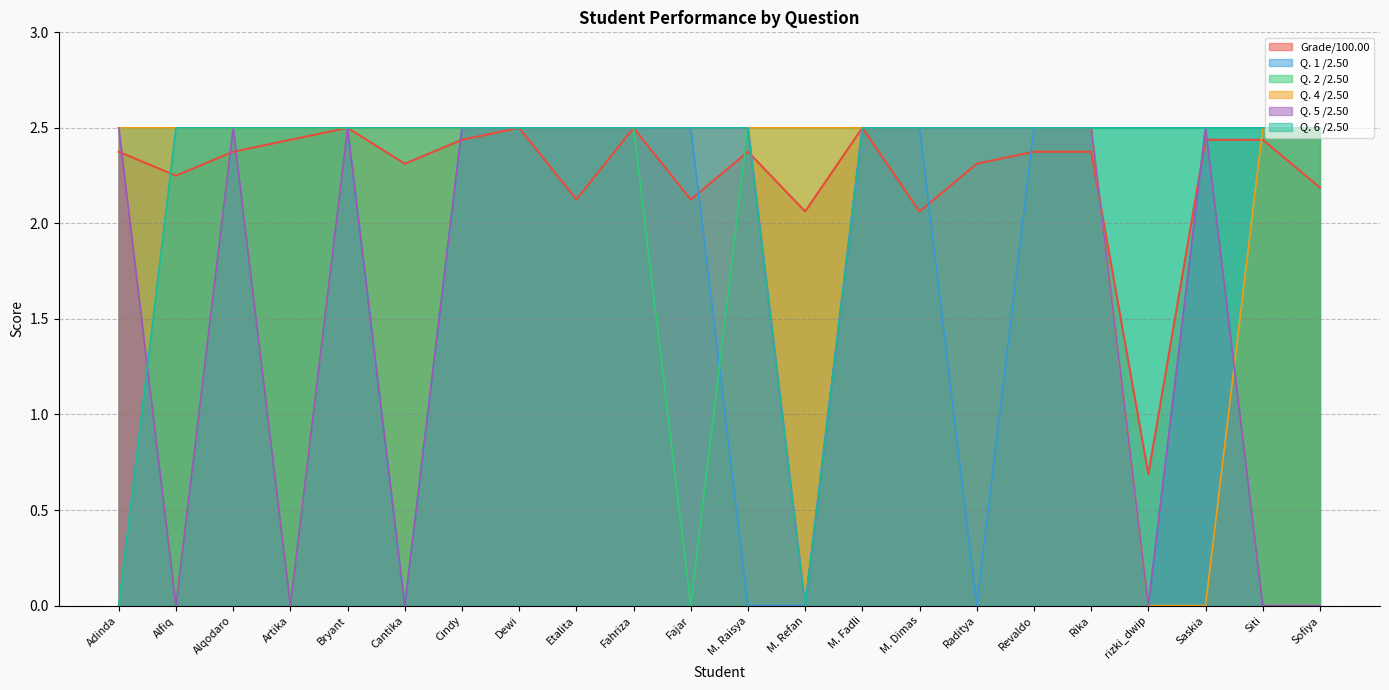

Is it true that Q. 5 /2.50 equals 4.1 at Saskia?

False